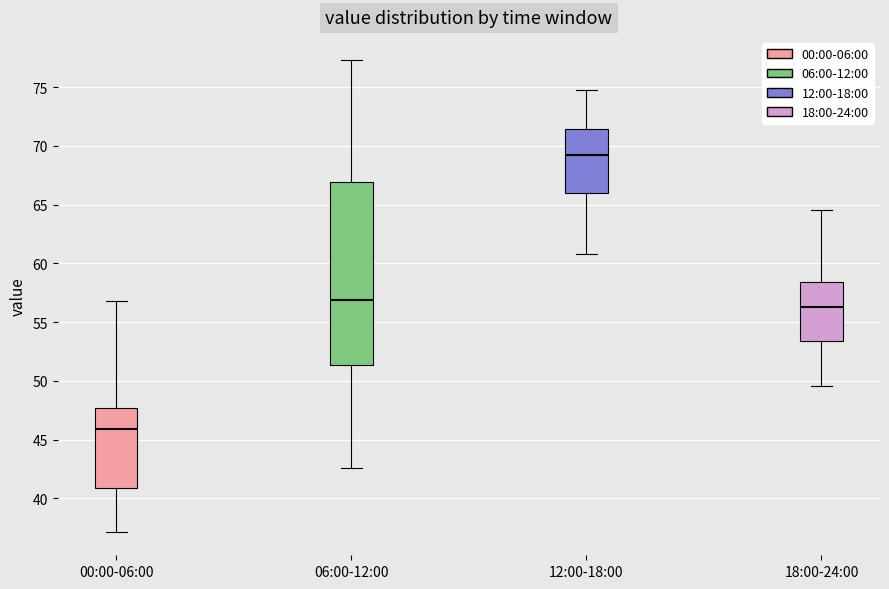

Which box has the highest median line?

12:00-18:00